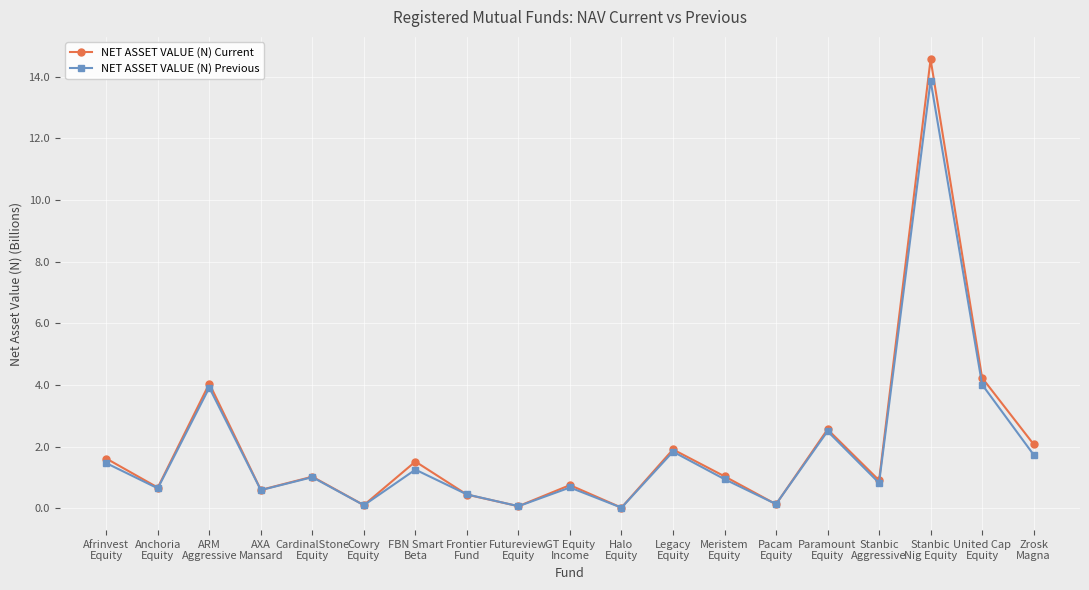

What is the maximum value shown in the chart?

14.6